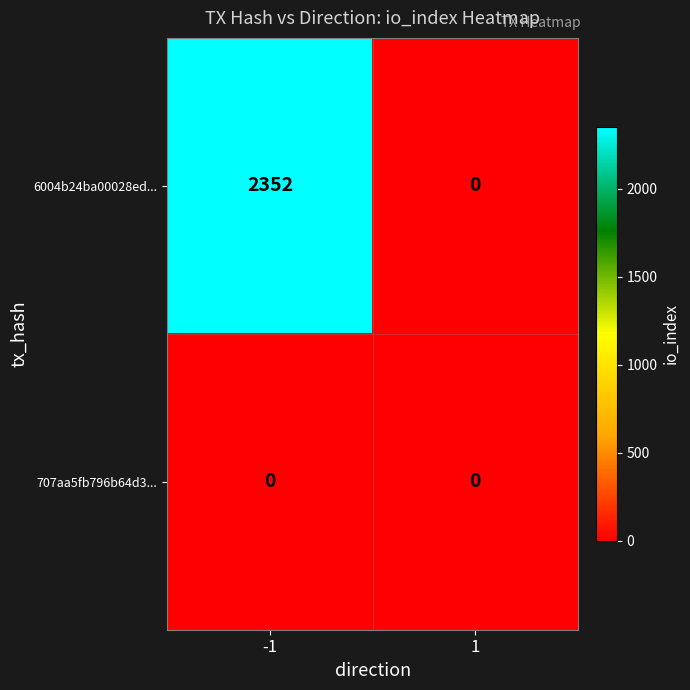

List the labels in order of 6004b24ba00028ed... value, smallest first.

1, -1